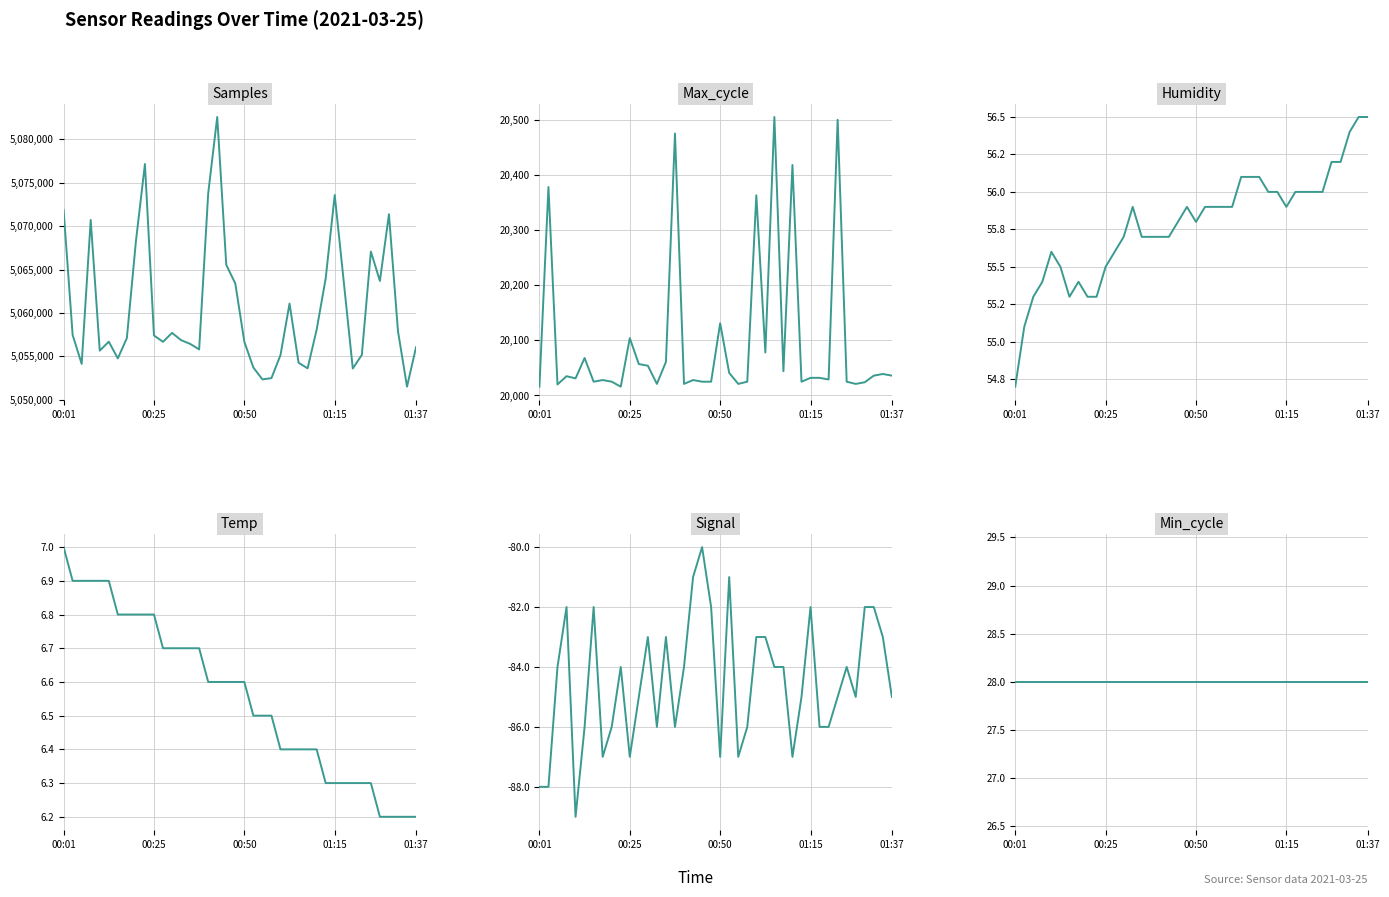

Which has a higher value, 12 or 25?

25